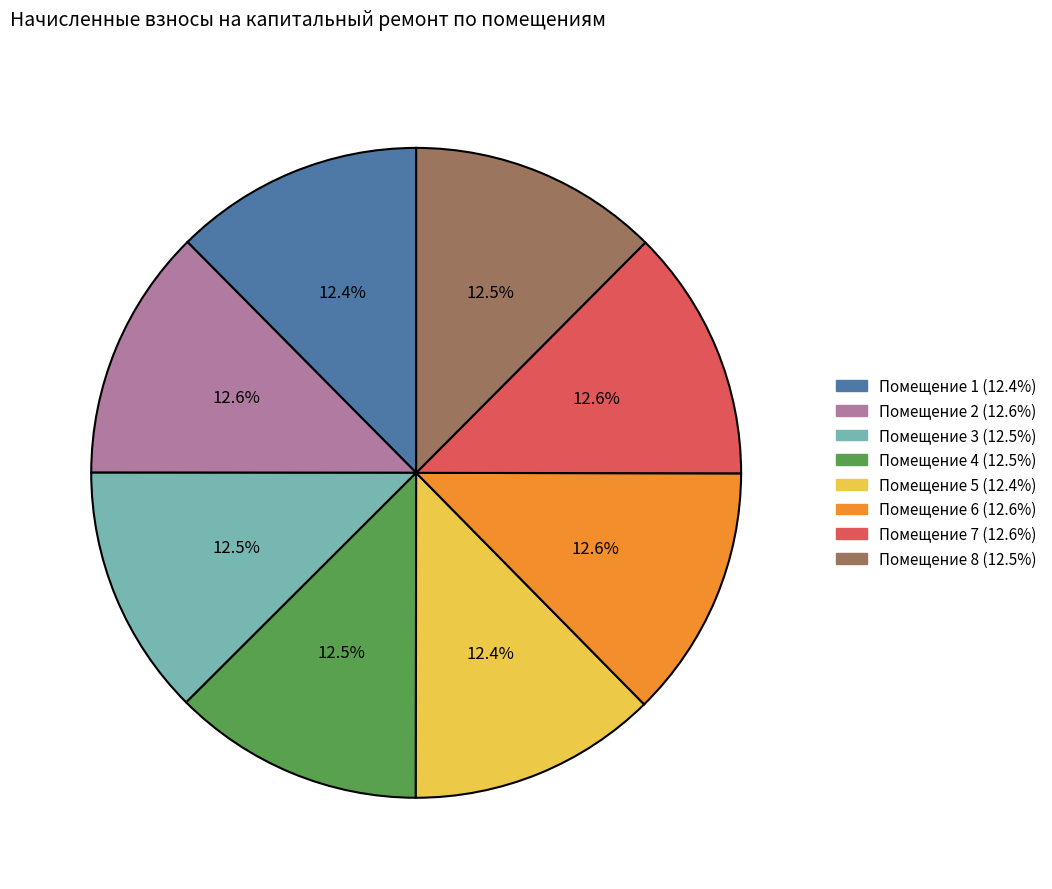

To the nearest percent, what is the average slice percentage?

12%